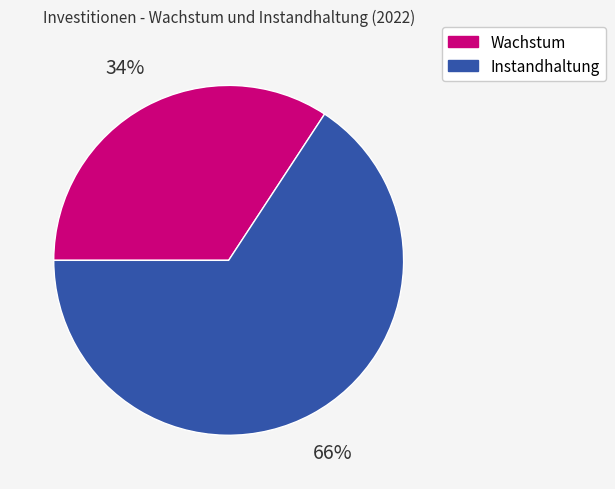

Is the sum of Wachstum and Instandhaltung greater than half?

Yes